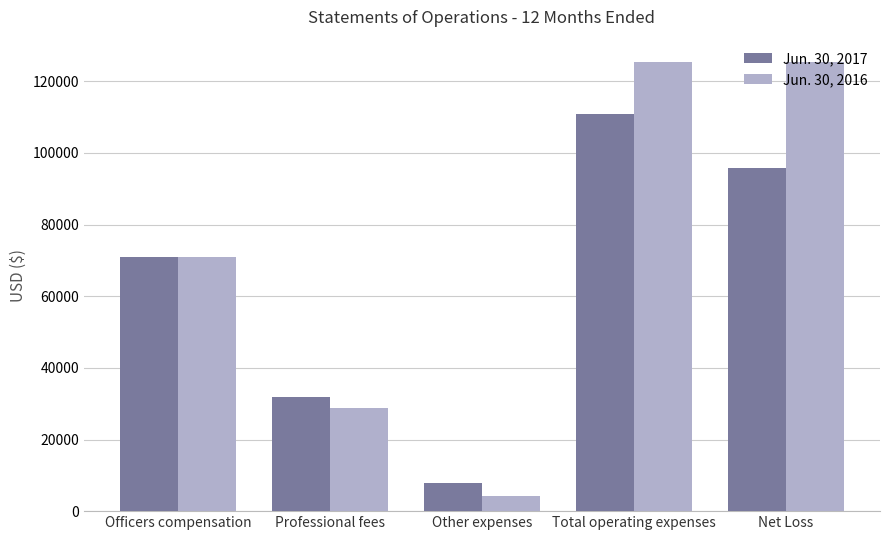

Count the Jun. 30, 2017 values in the range 31925 to 95793.

3